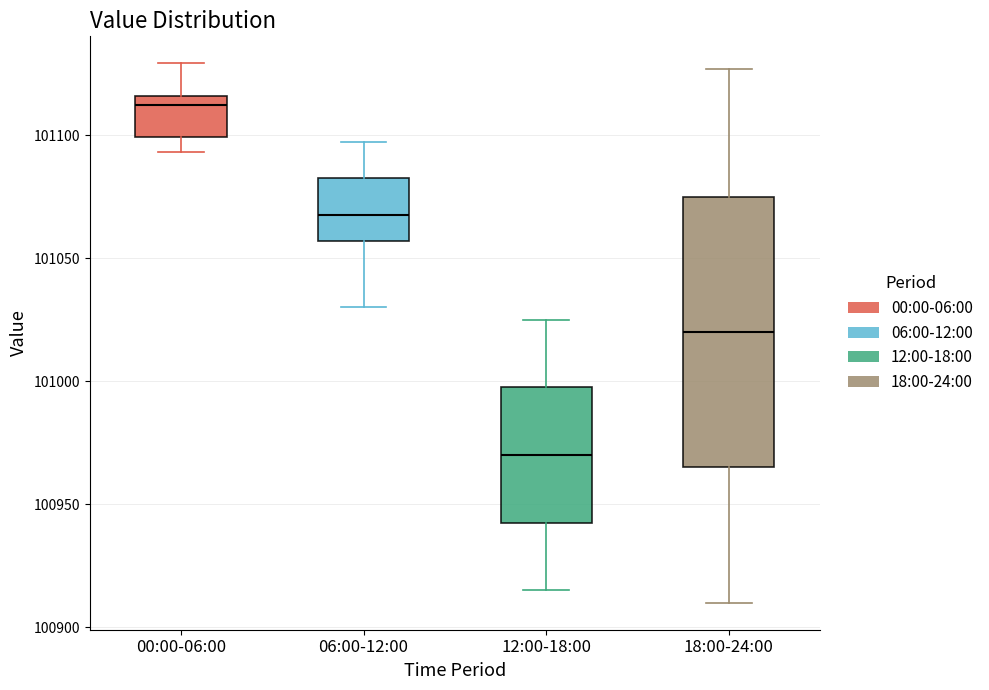

Which box is the tallest, from its lower edge to its upper edge?

18:00-24:00